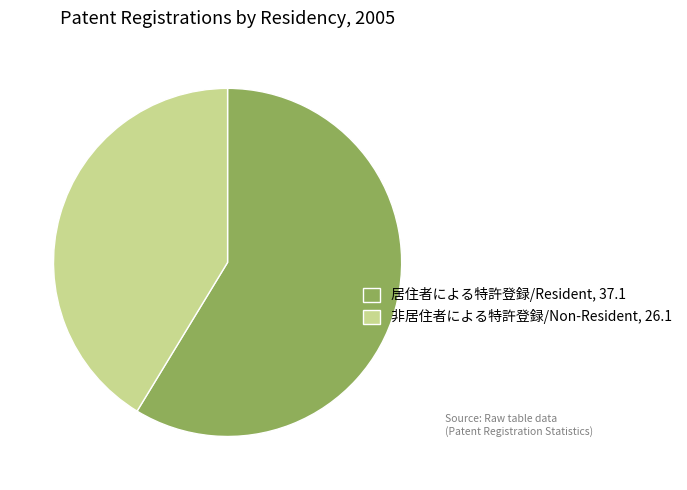

Is there a majority slice in this chart?

Yes